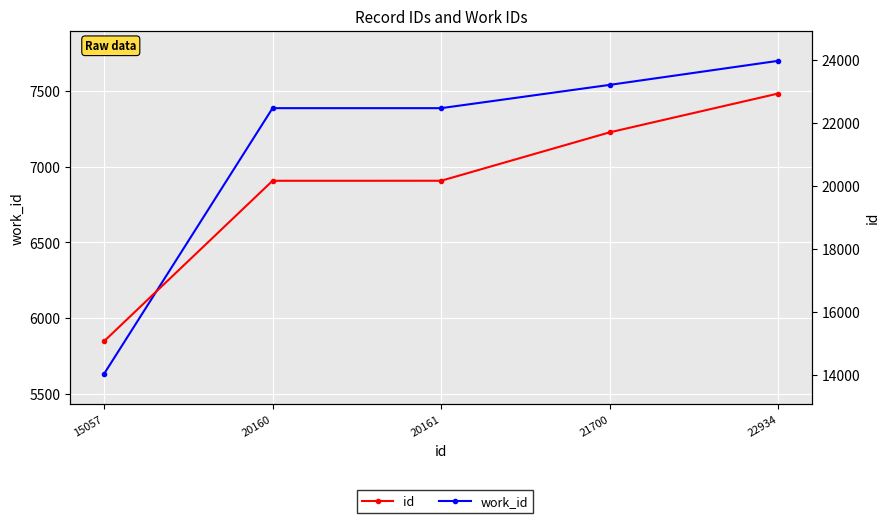

What is the difference between the second highest and second lowest values in the id series?

1540